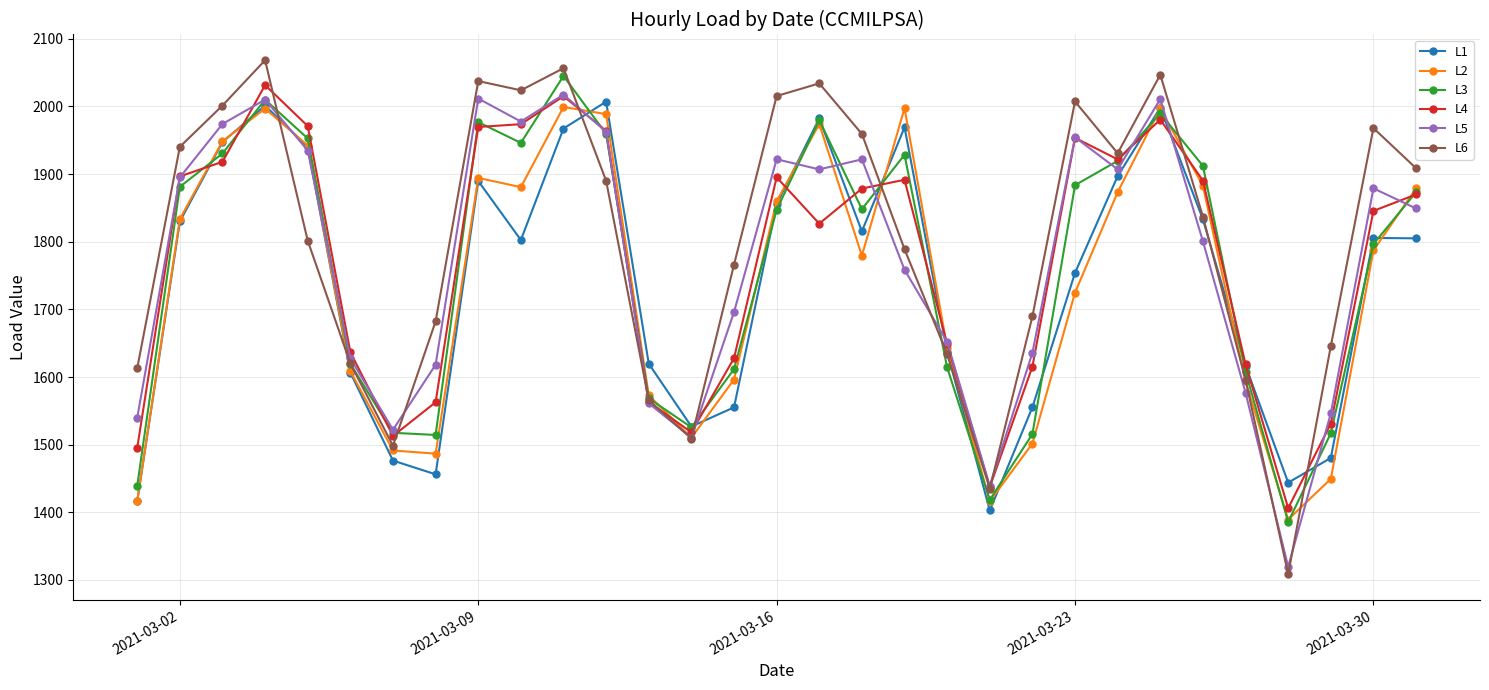

Count the number of categories in the chart.

31